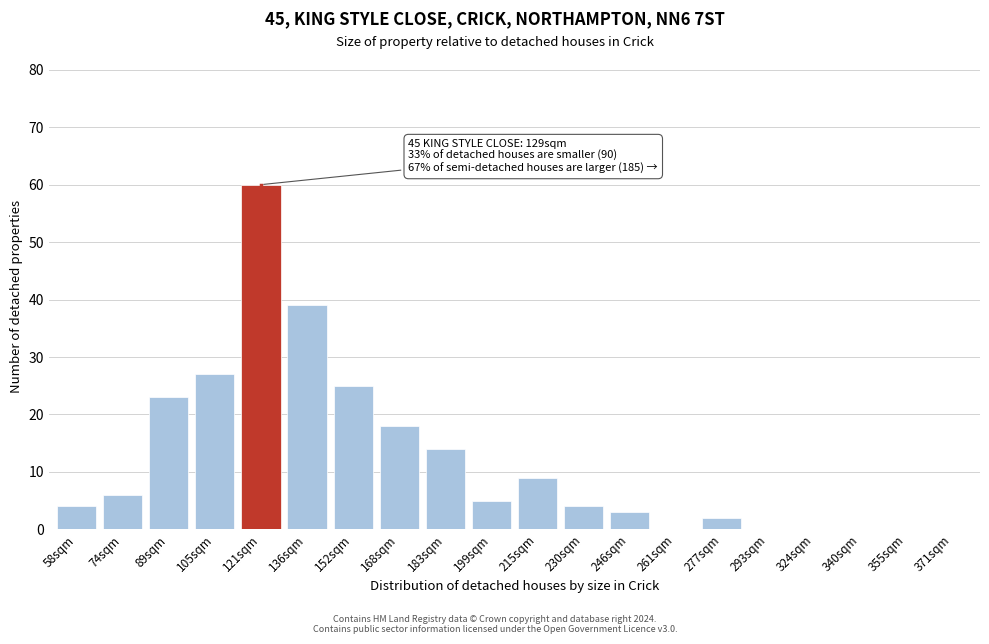

Reading left to right, what are all the values shown in this chart?

58sqm=4	74sqm=6	89sqm=23	105sqm=27	121sqm=60	136sqm=39	152sqm=25	168sqm=18	183sqm=14	199sqm=5	215sqm=9	230sqm=4	246sqm=3	261sqm=0	277sqm=2	293sqm=0	324sqm=0	340sqm=0	355sqm=0	371sqm=0